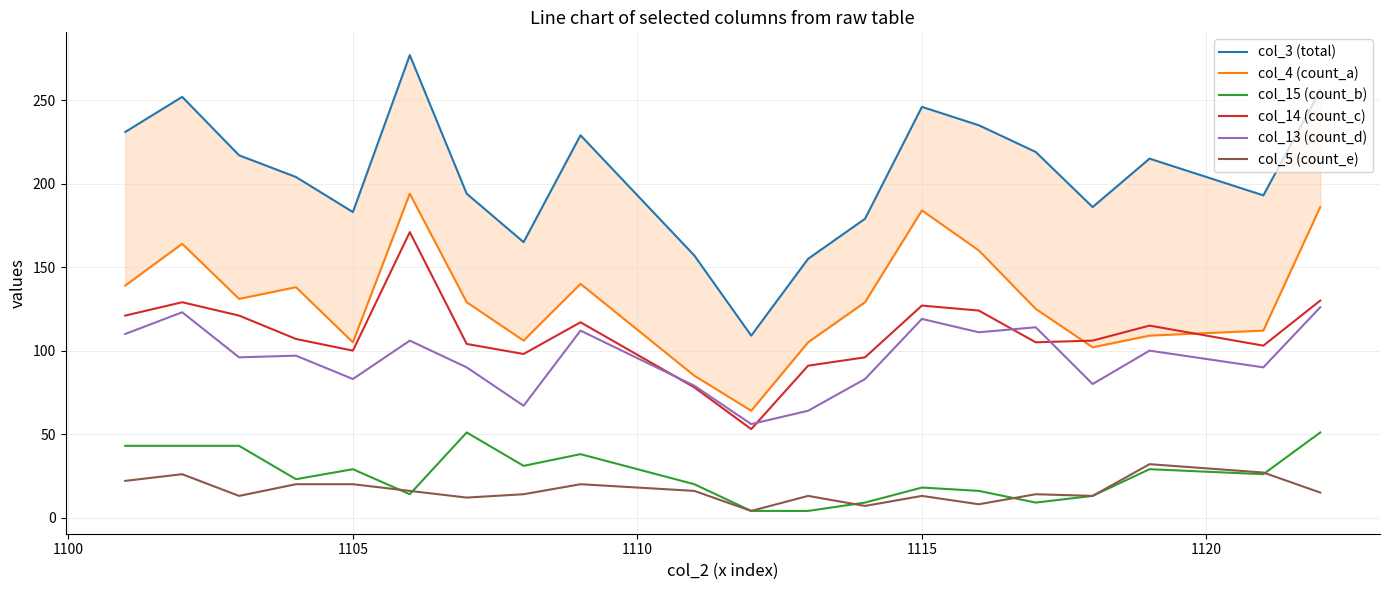

What is the sum of all col_5 (count_e) values?

325